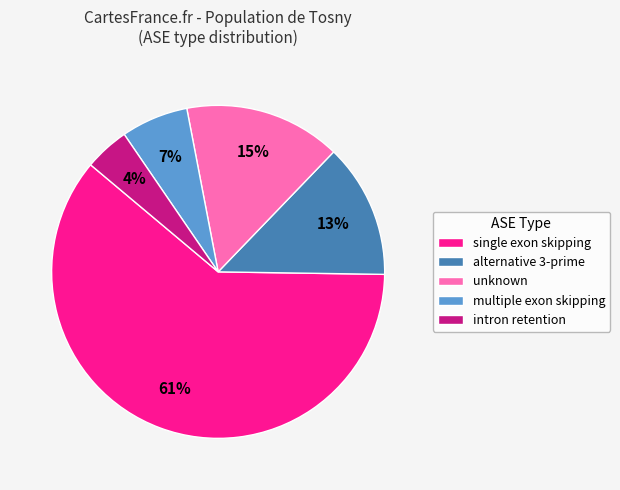

To the nearest percent, what is the average slice percentage?

20%